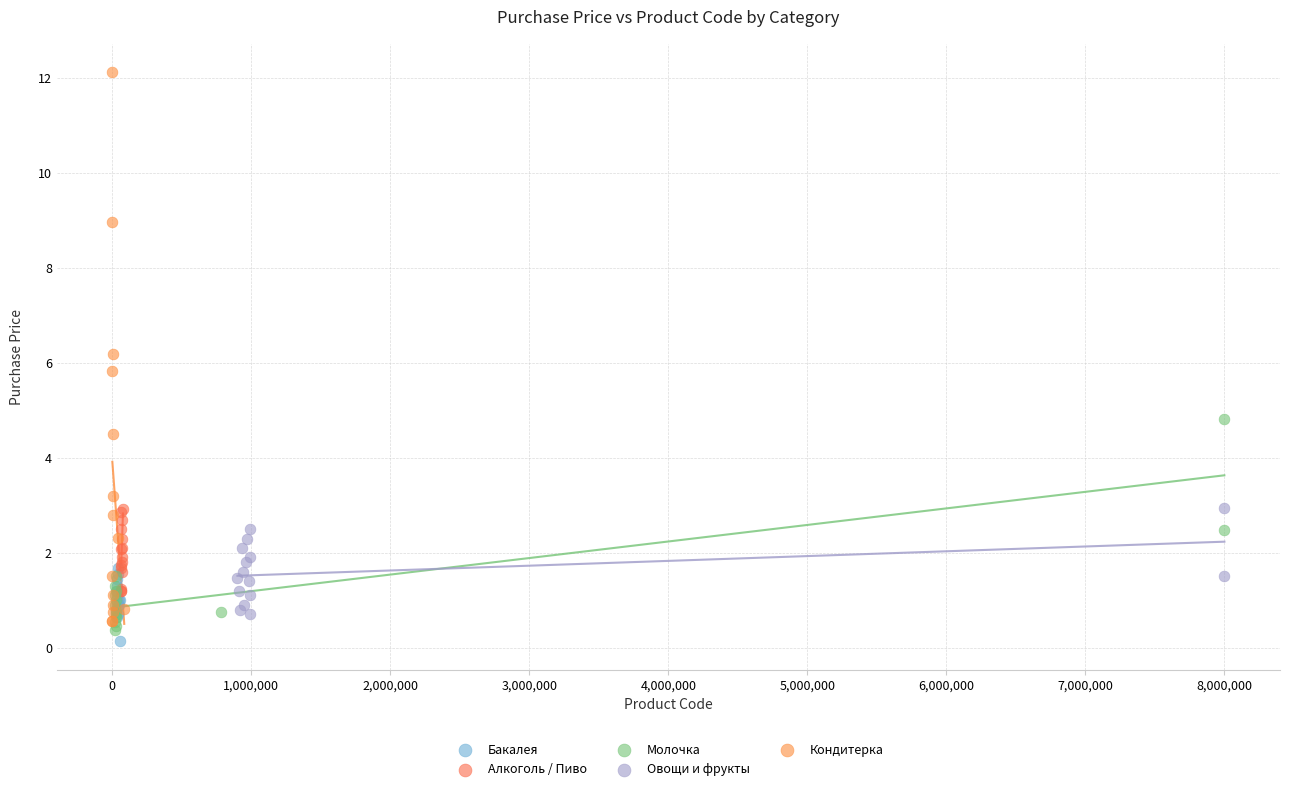

Which series has the largest Y range (max minus min)?

Кондитерка